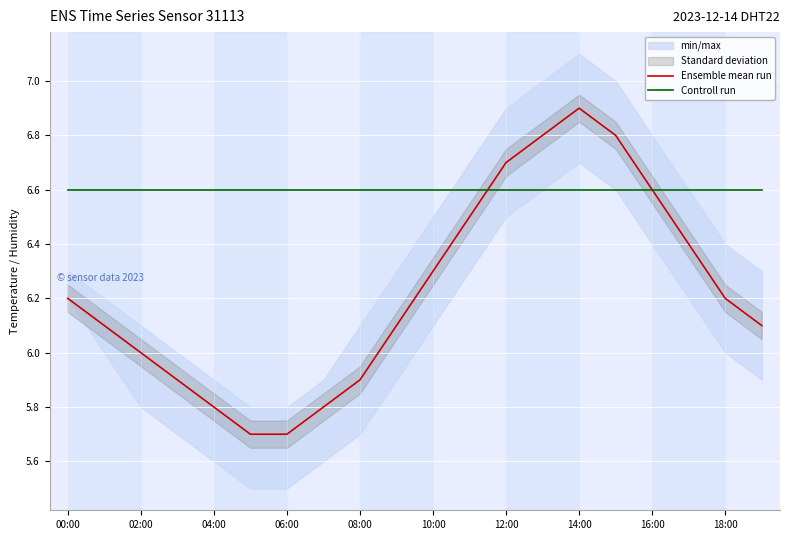

What is the approximate value of Ensemble mean run at 08:00?

5.9